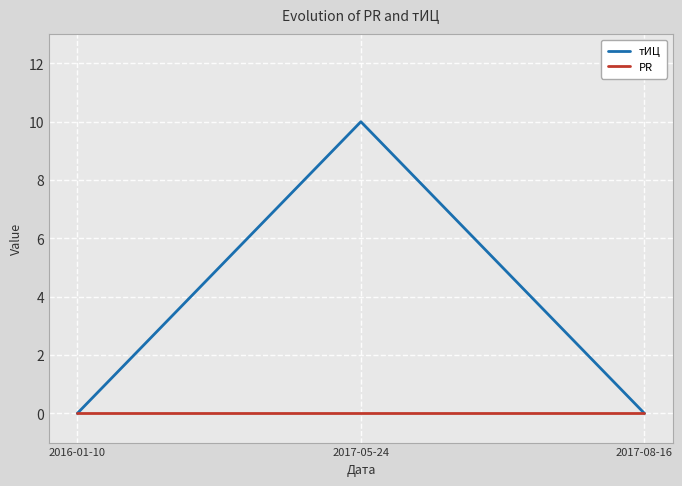

What is the maximum value shown in the chart?

10